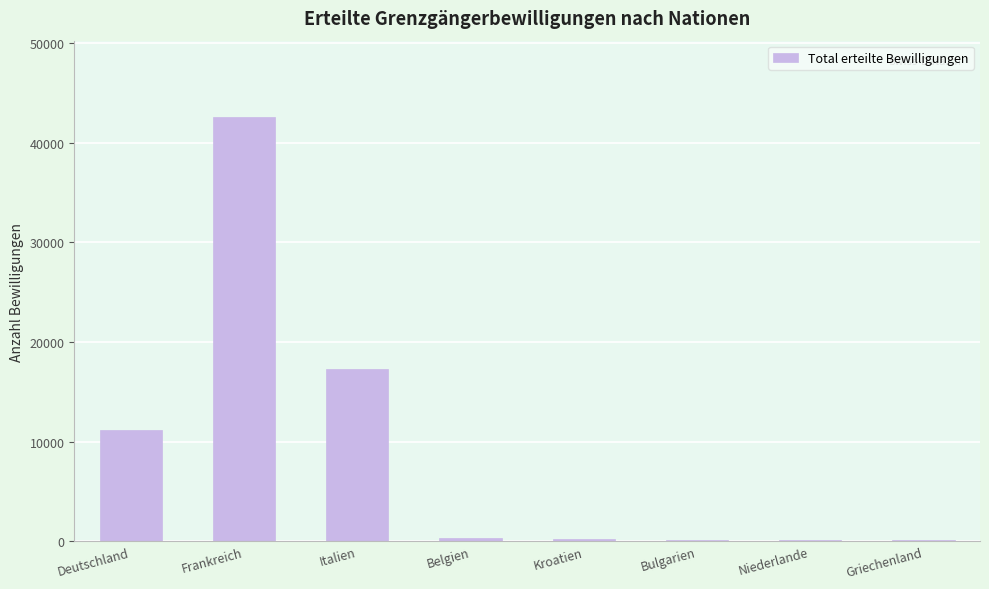

What is the sum of all values?

72017